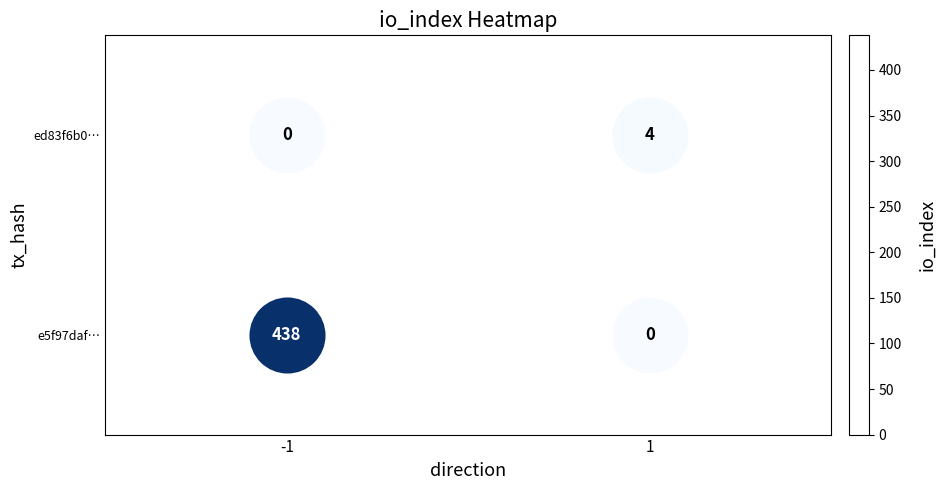

How many data points does each series have?

2